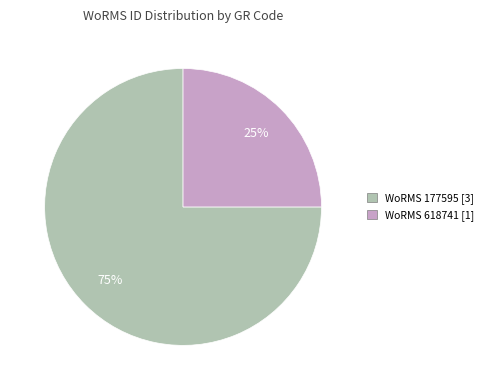

How many segments does this pie chart have?

2